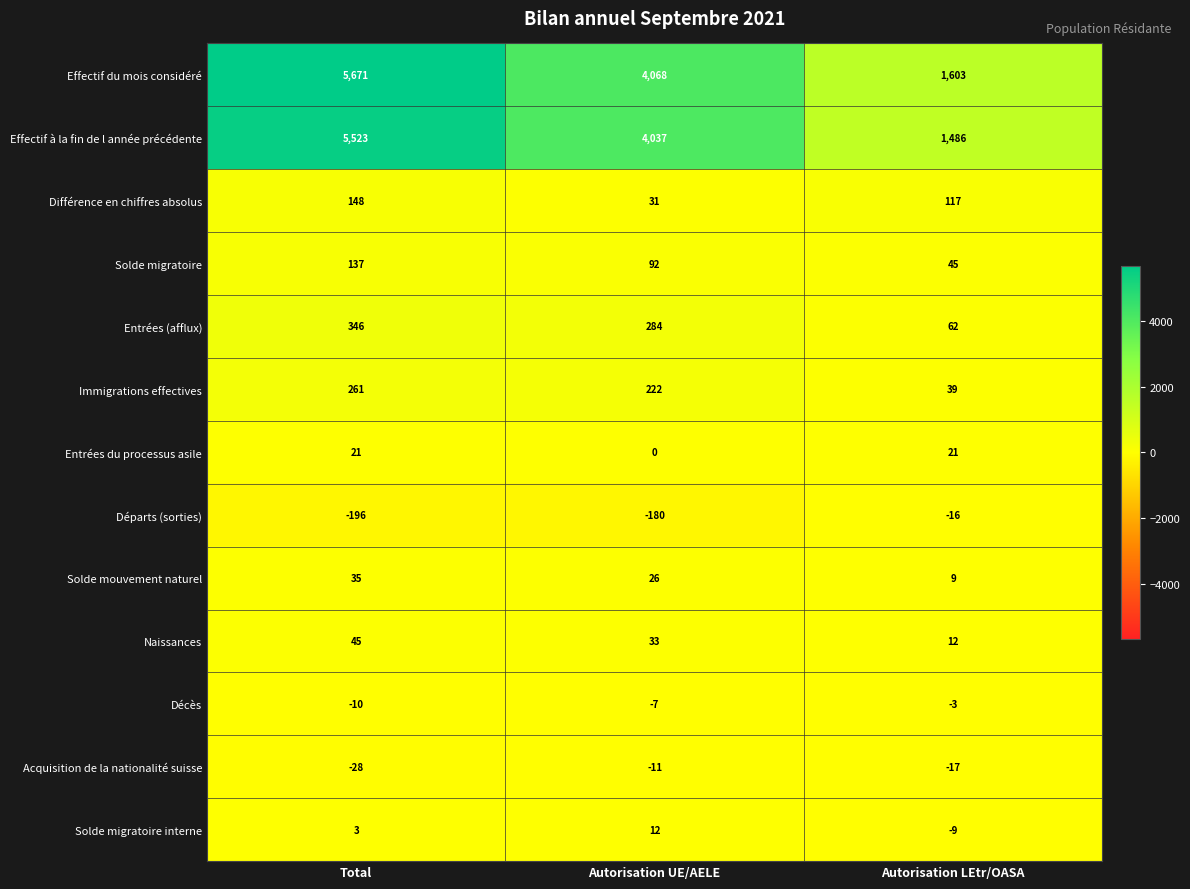

The value of Différence en chiffres absolus at Autorisation UE/AELE is 31. True or false?

True